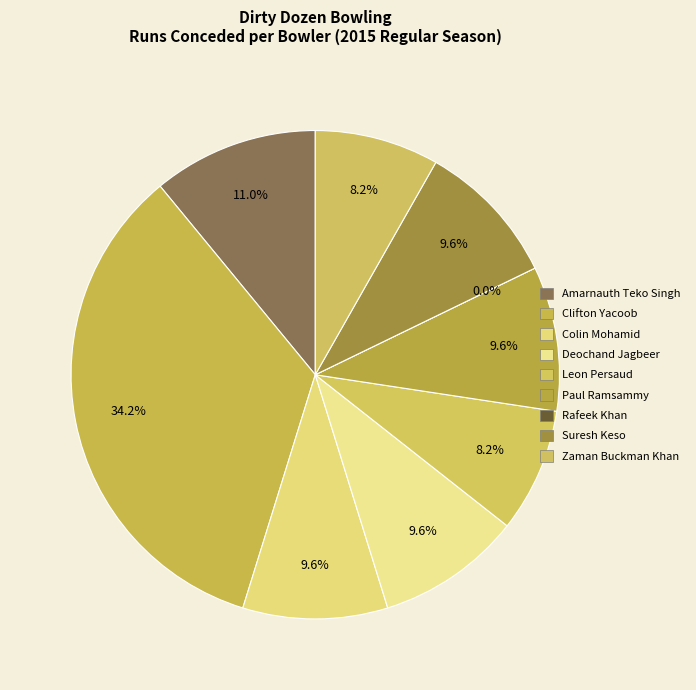

Is there a majority slice in this chart?

No